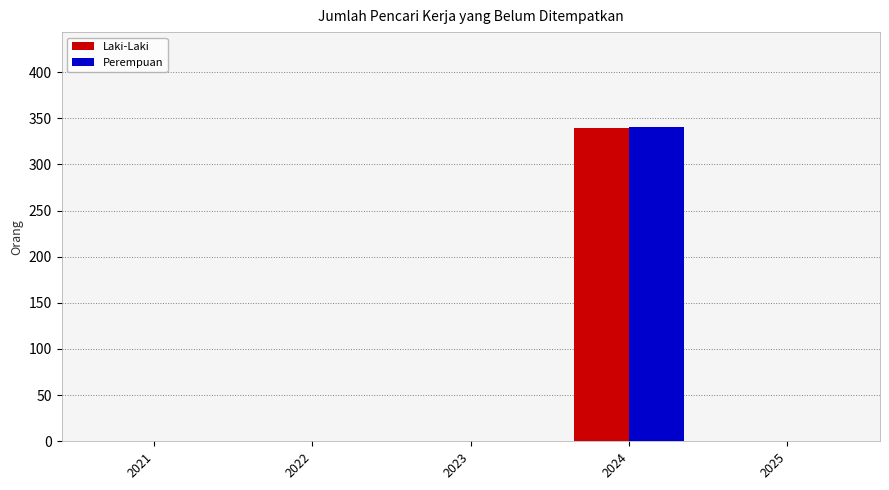

What is the sum of all Laki-Laki values?

339